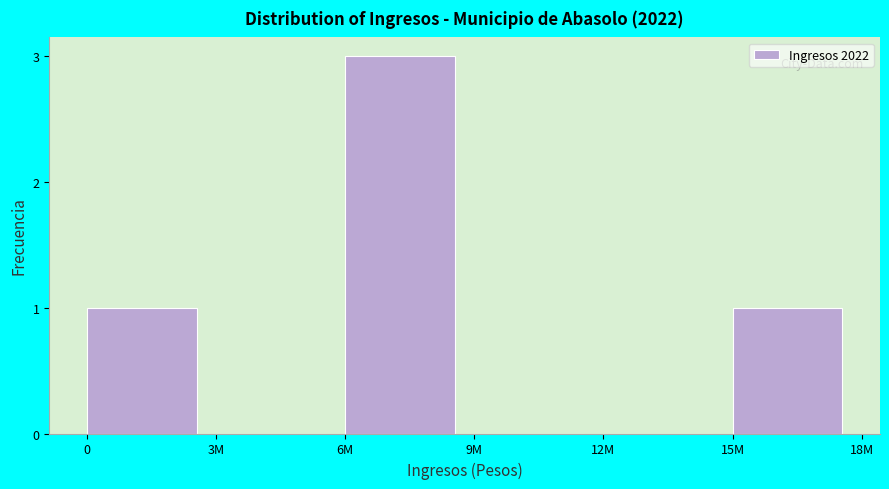

Reading left to right, what are all the values shown in this chart?

0=1	3M=0	6M=3	9M=0	12M=0	15M=1